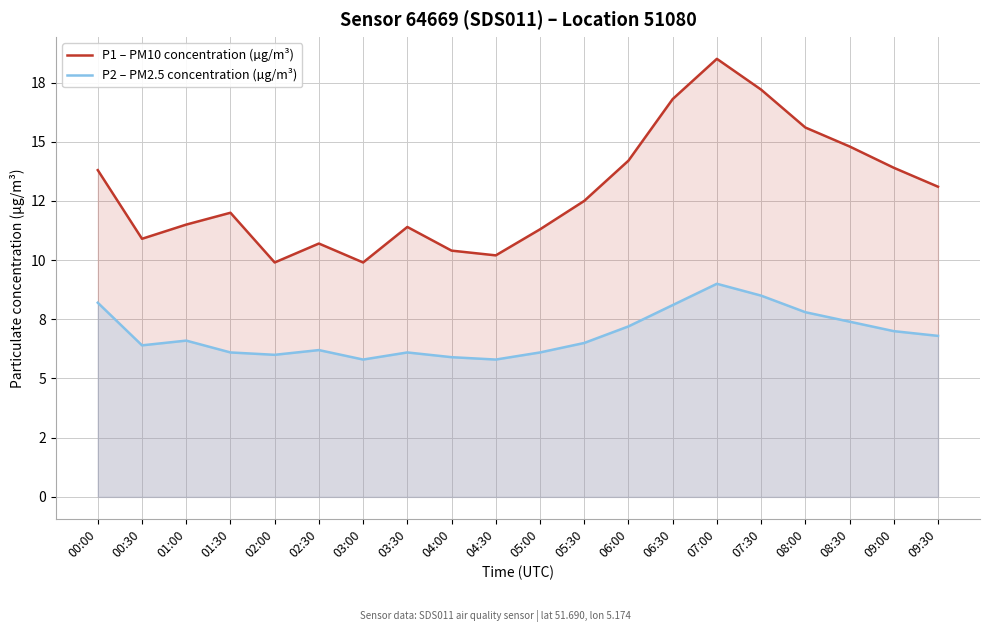

The value of P1 – PM10 concentration (µg/m³) at 06:30 is 16.8. True or false?

True